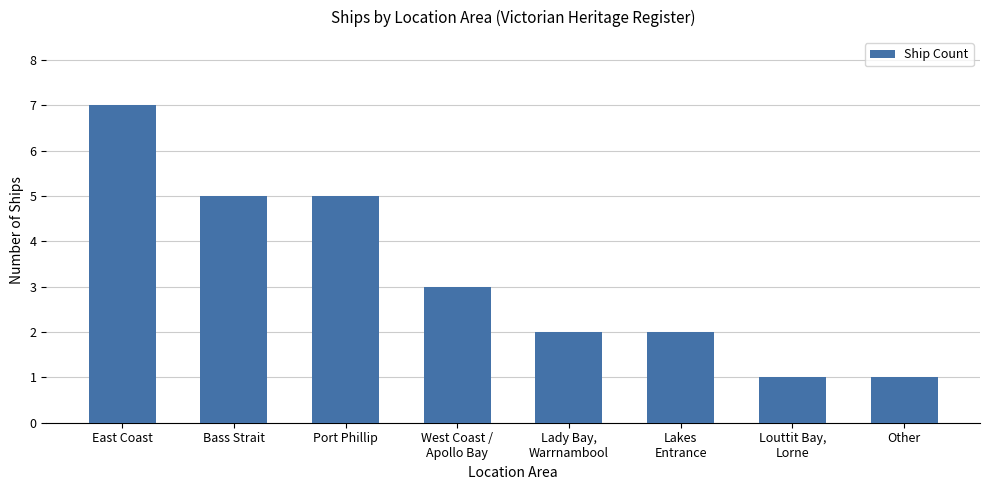

What is the value of the 6th bar from the left?

2